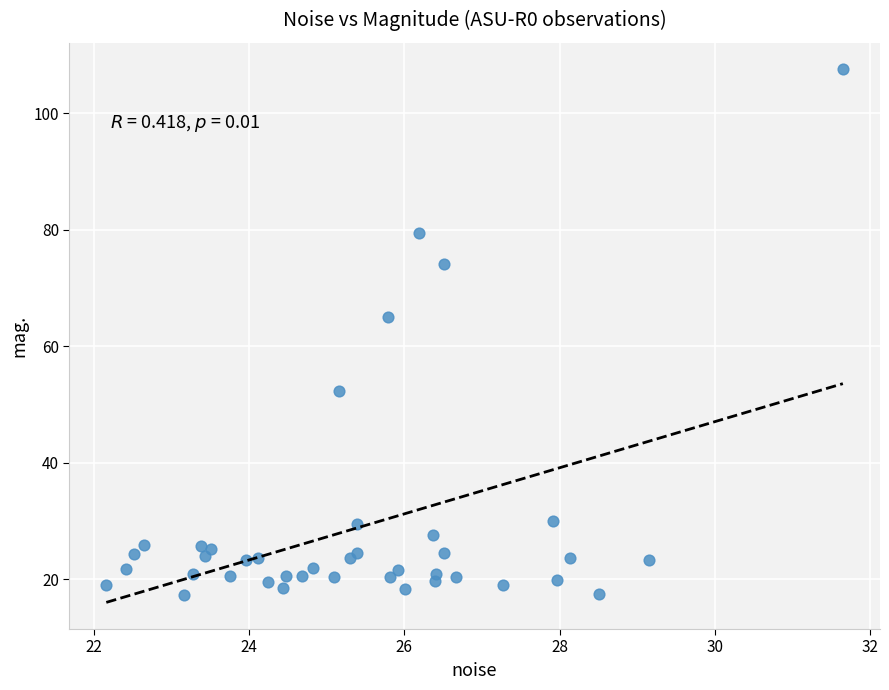

What Y value in the scatter plot is closest to 62?

65.1